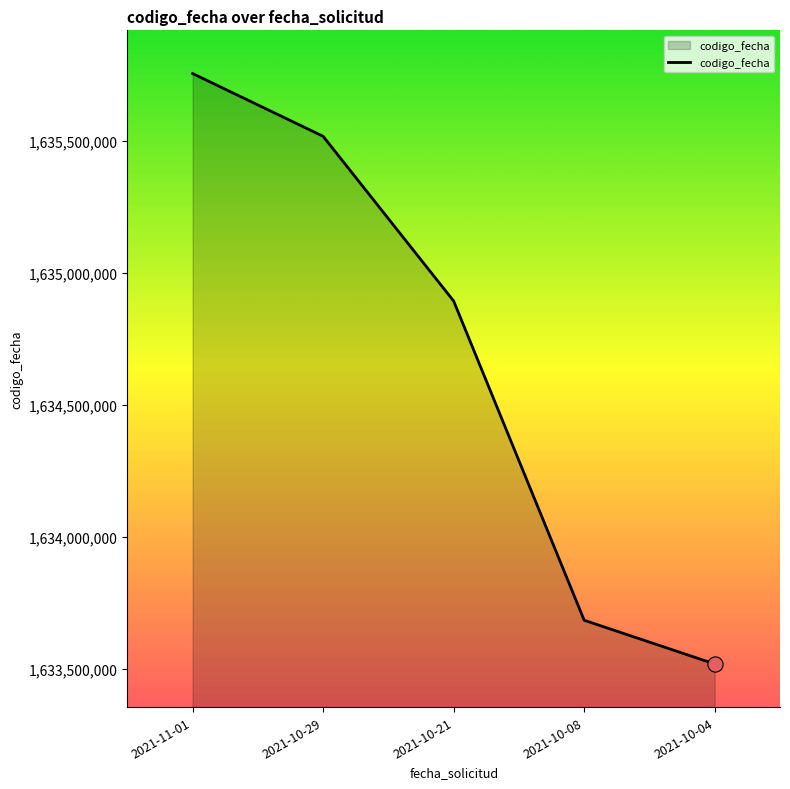

What is the change in value from 2021-11-01 to 2021-10-29?

-237895